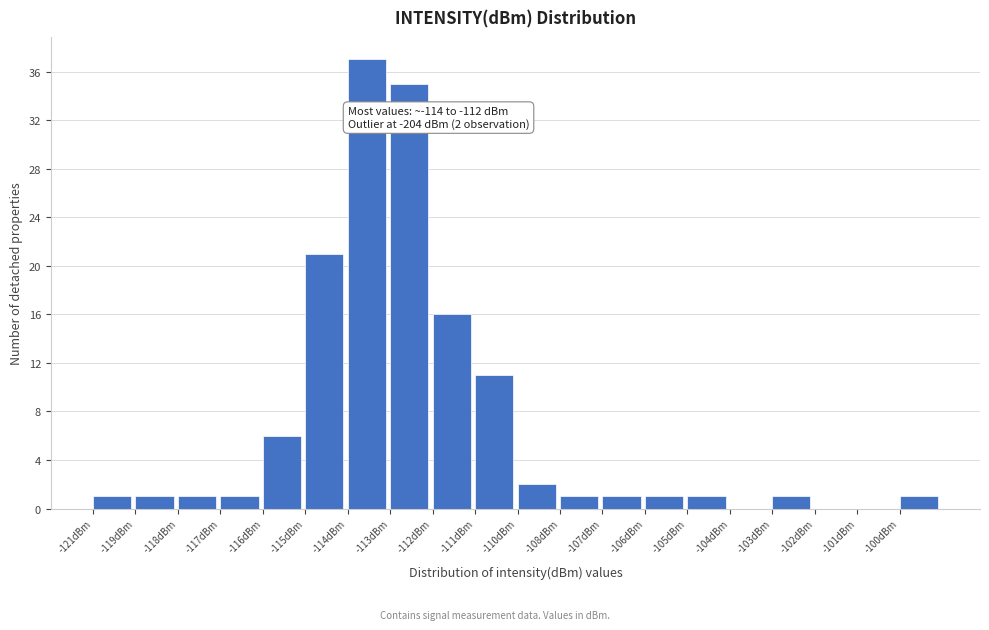

Reading left to right, what are all the values shown in this chart?

-121dBm=1	-119dBm=1	-118dBm=1	-117dBm=1	-116dBm=6	-115dBm=21	-114dBm=37	-113dBm=35	-112dBm=16	-111dBm=11	-110dBm=2	-108dBm=1	-107dBm=1	-106dBm=1	-105dBm=1	-104dBm=0	-103dBm=1	-102dBm=0	-101dBm=0	-100dBm=1